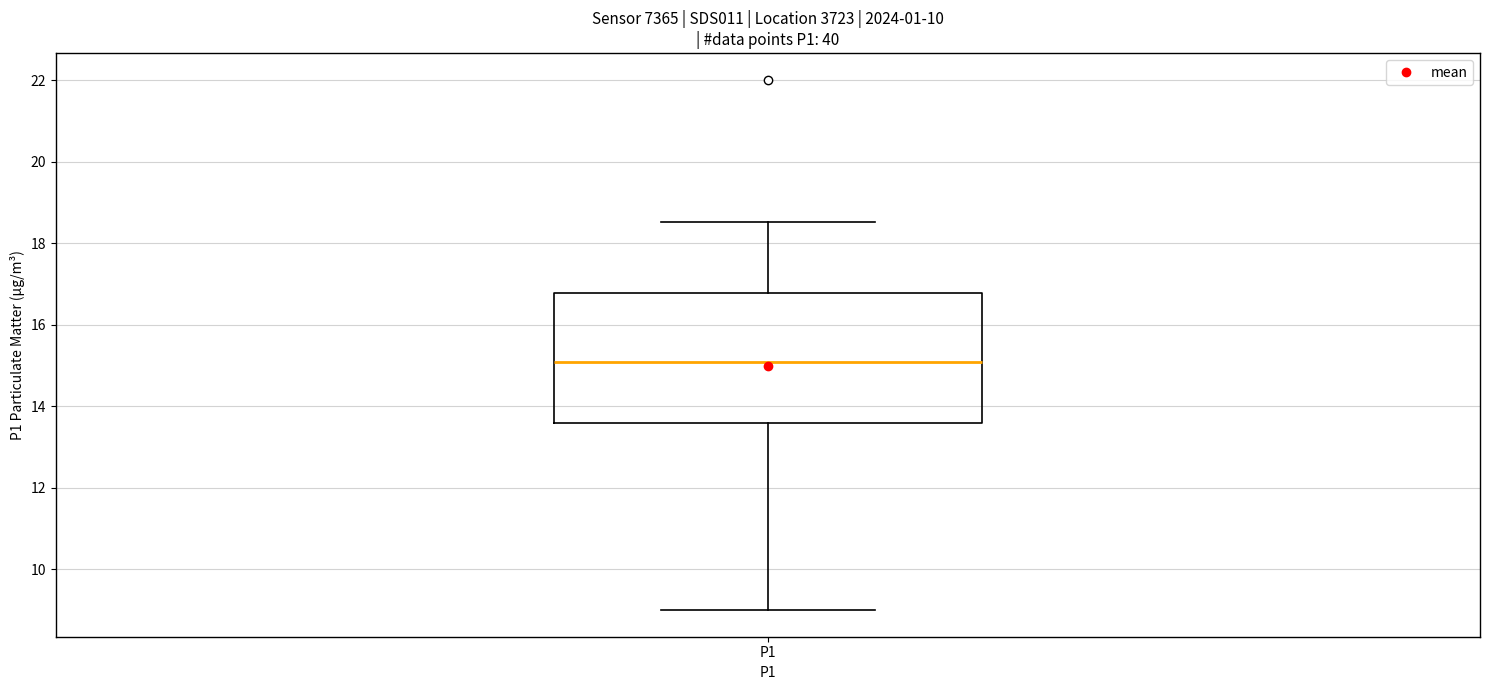

Transcribe this box plot: give where the median line is, the range the box spans, and where the two whiskers end, as read against the y-axis. The values are not printed on the chart, so give them approximately, as read against the axis.

median 15.0, box 13.6 to 16.8, whiskers 9.0 to 18.6